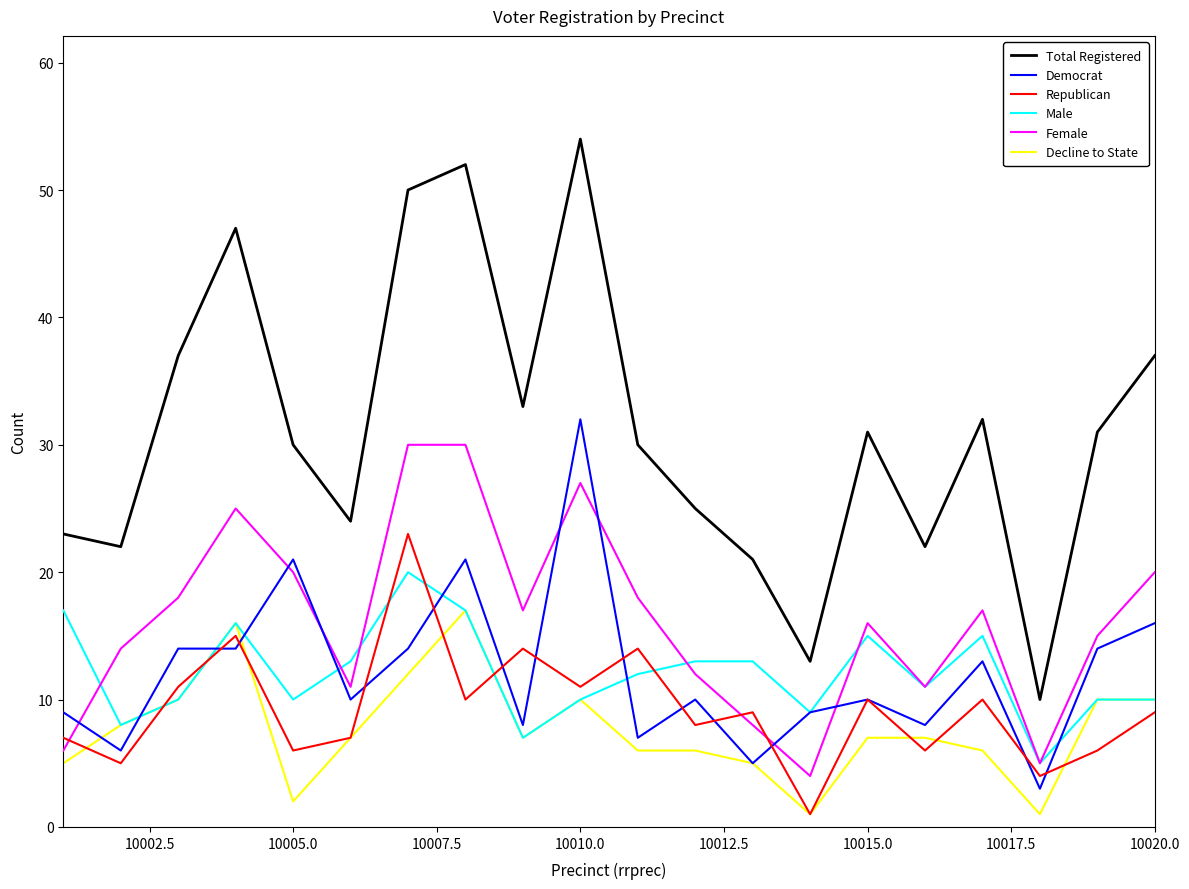

Which series has the widest spread of values?

Total Registered